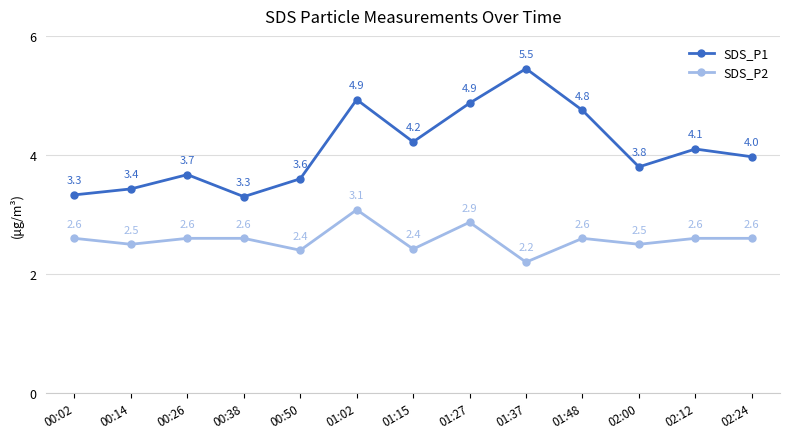

At 02:00, list the series in order from smallest to largest.

SDS_P2, SDS_P1